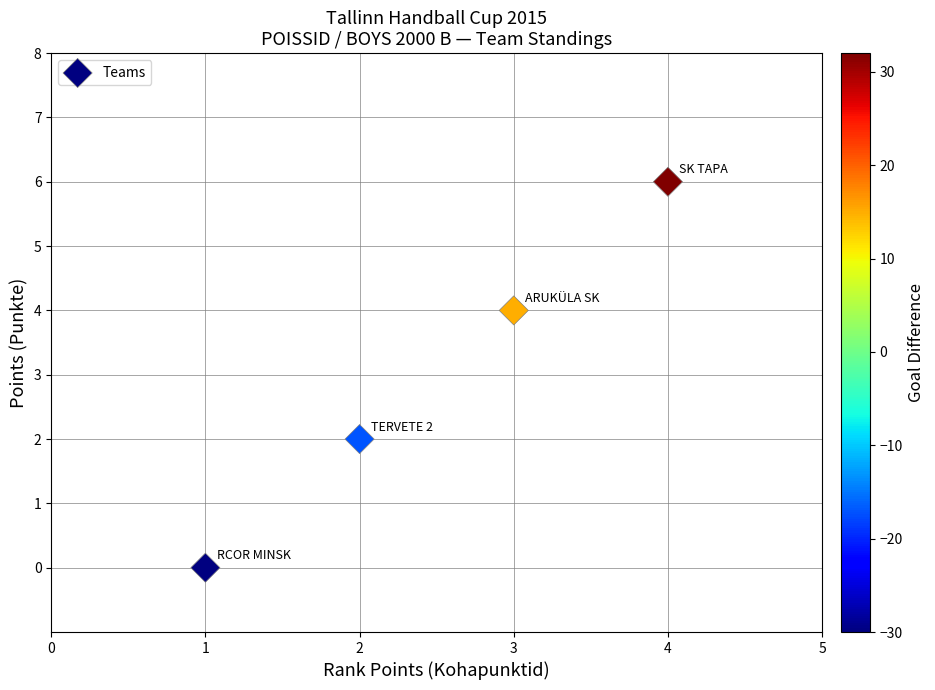

What is the average Y value?

3